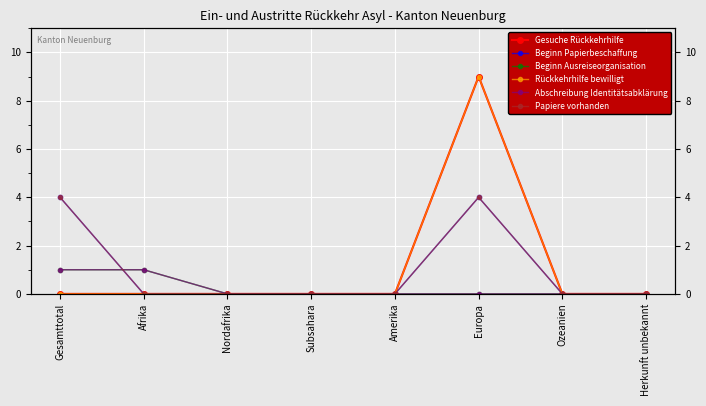

At how many categories does at least one series exceed 5?

1